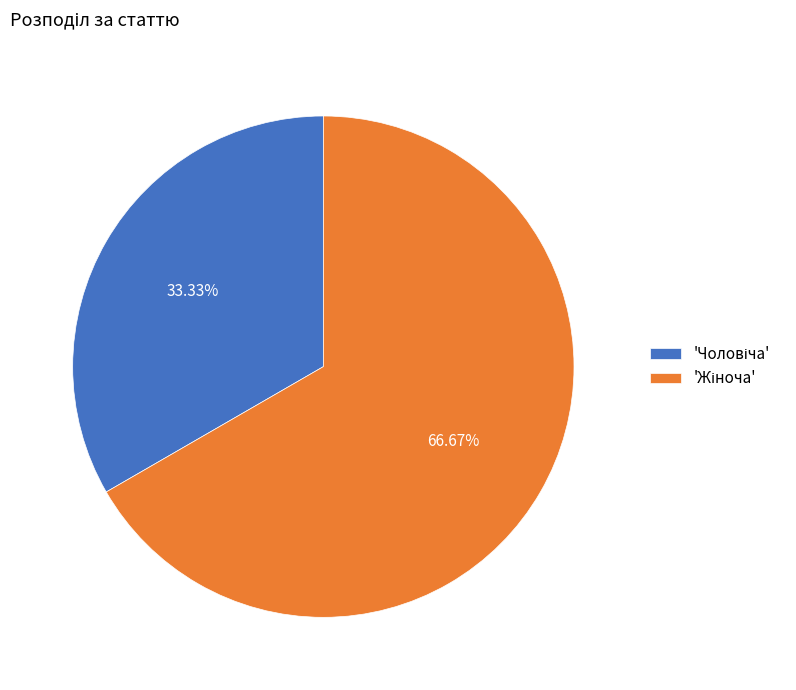

Is there any slice that represents more than half of the pie?

Yes